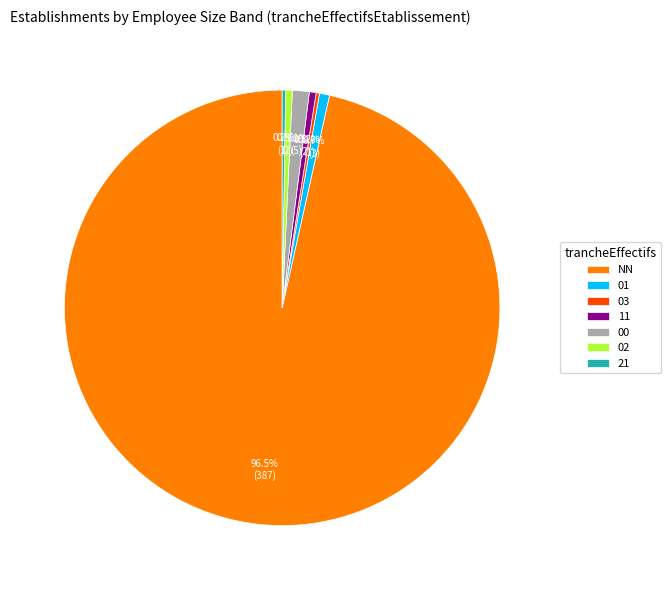

Is it true that NN is 86% of the pie?

False